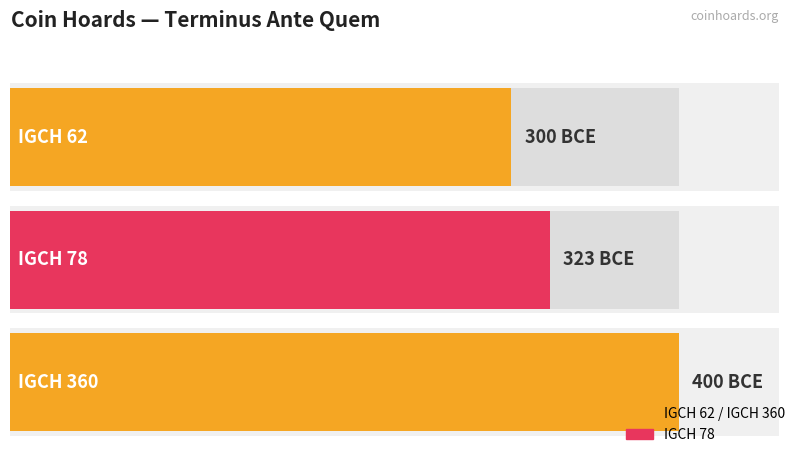

How many data points does each series have?

3